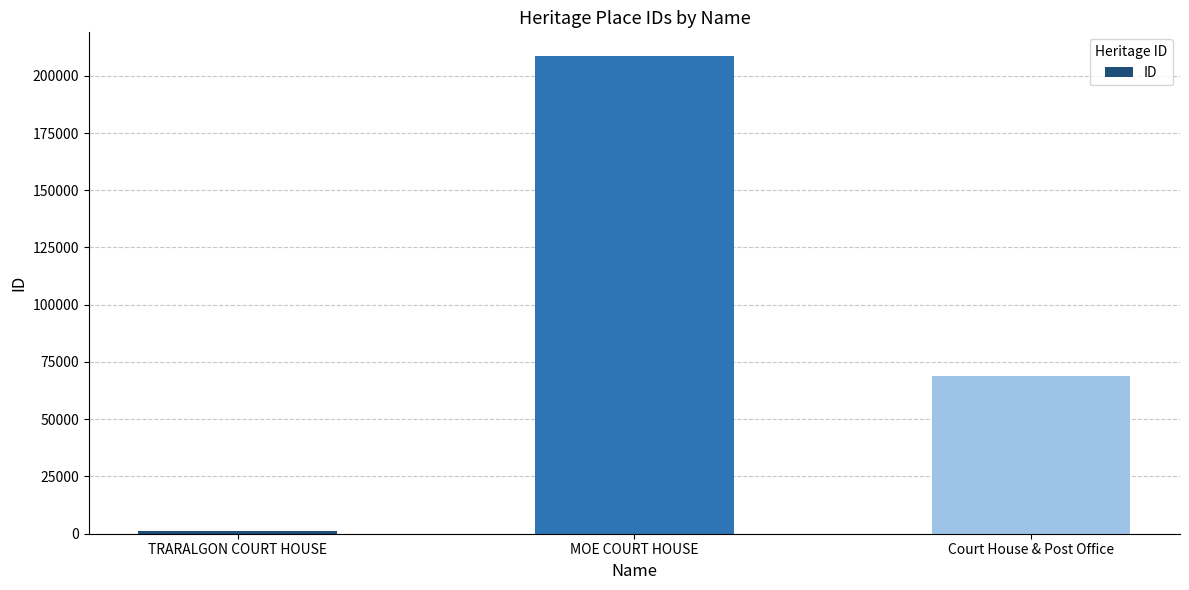

Reading left to right, list all the values displayed in this chart.

TRARALGON COURT HOUSE=1171	MOE COURT HOUSE=208538	Court House & Post Office=68753